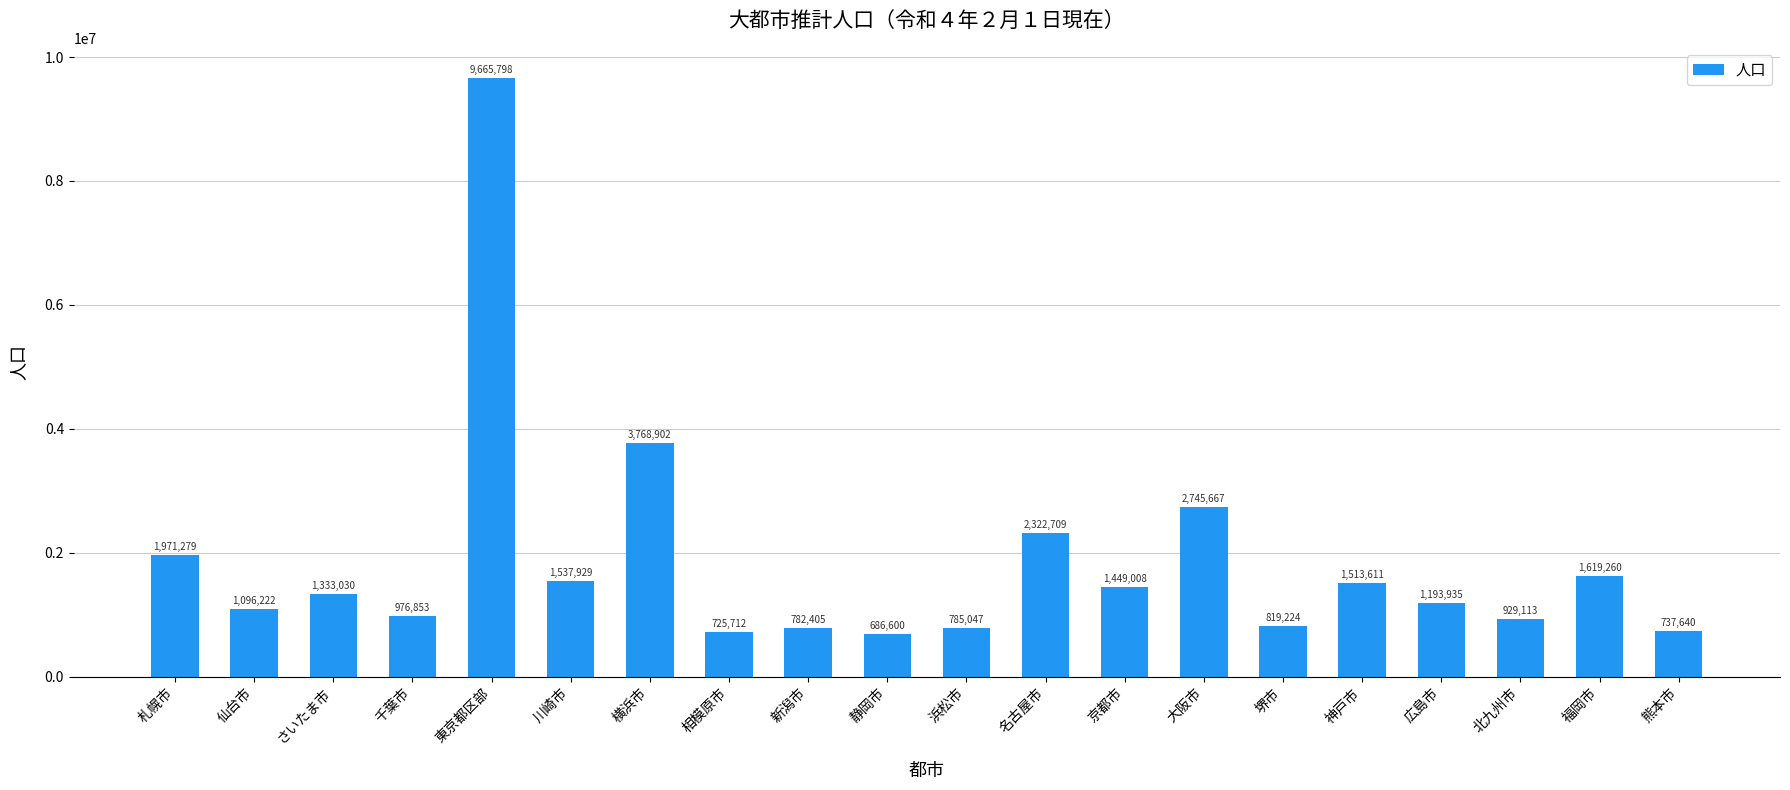

Are the bars grouped side by side (vs. stacked)?

No